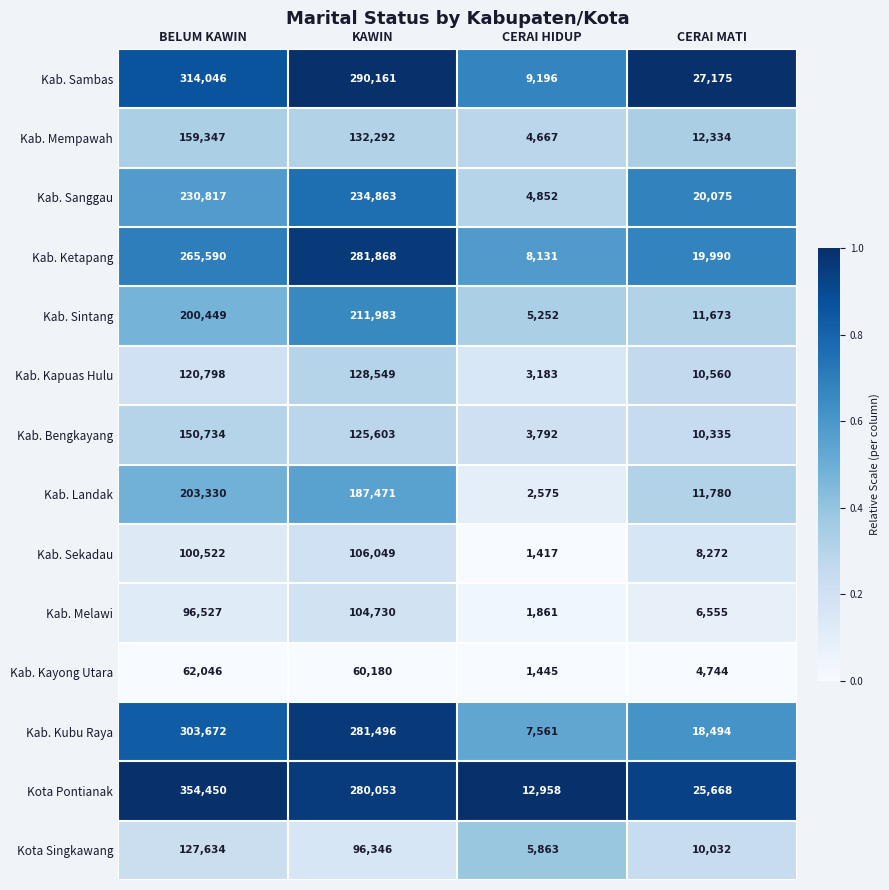

How many categories are shown in the chart?

4